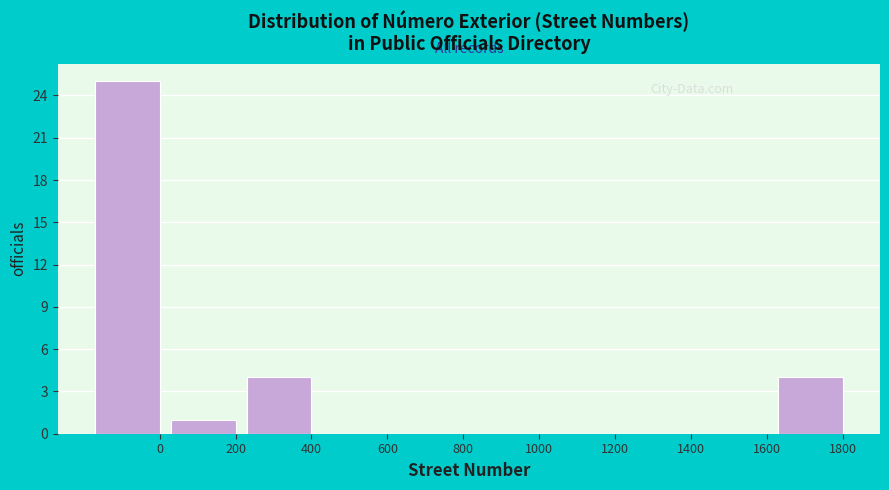

Reading right to left, transcribe all the data shown in this chart.

1800=4	1600=0	1400=0	1200=0	1000=0	800=0	600=0	400=4	200=1	0=25